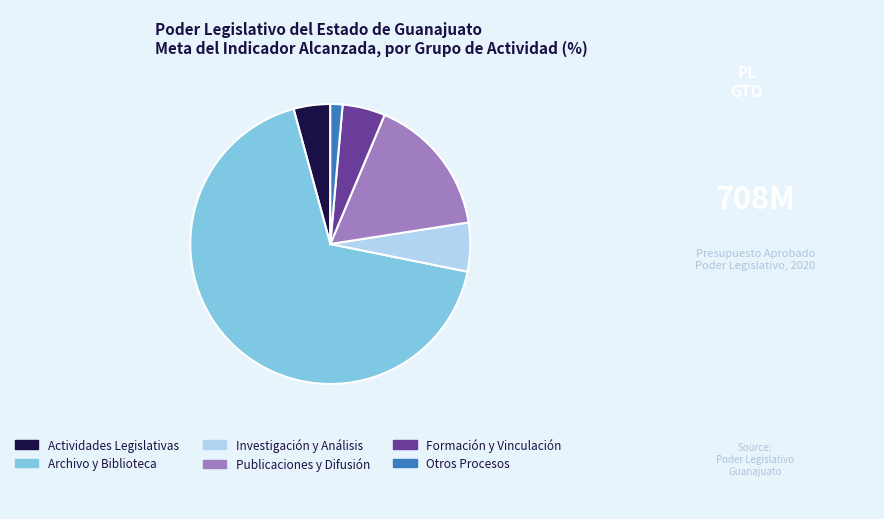

Between Investigación y Análisis and Archivo y Biblioteca, which is larger?

Archivo y Biblioteca